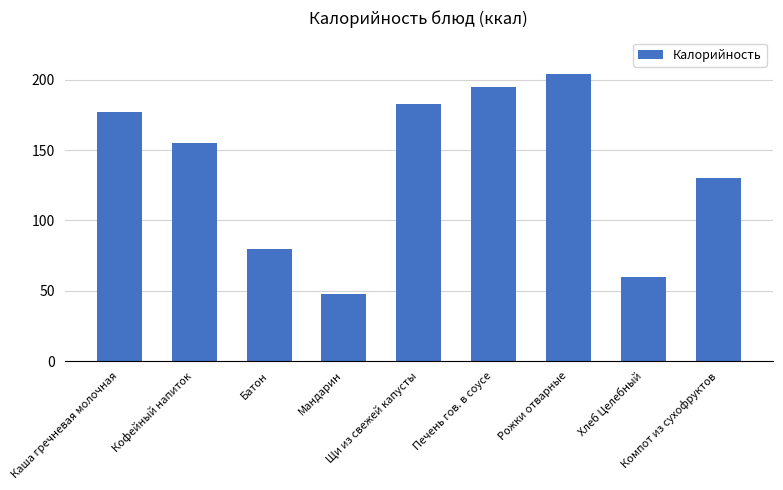

What is the difference between the maximum and minimum values?

156